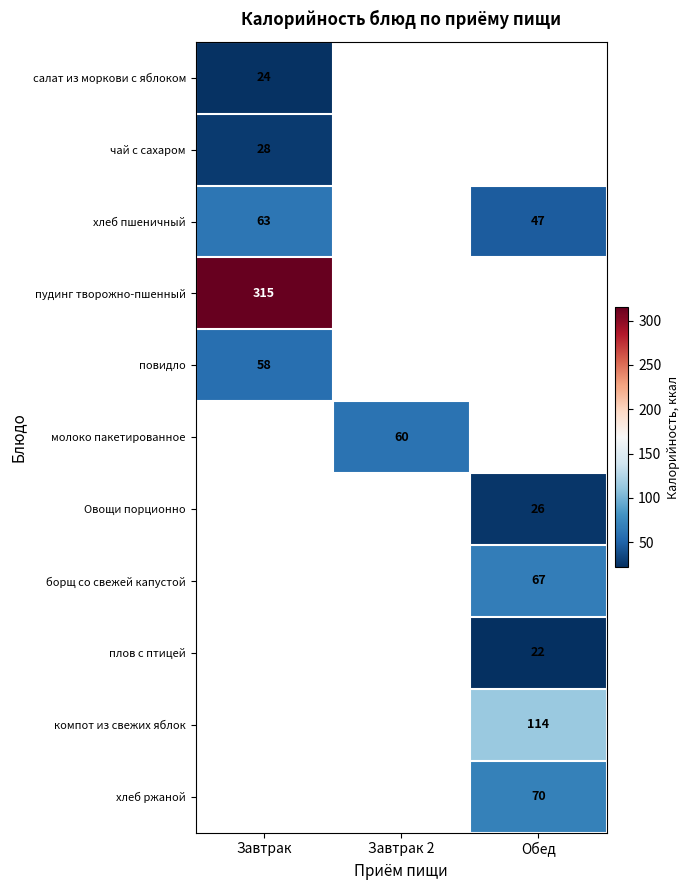

The салат из моркови с яблоком series shows 33 at Завтрак. True or false?

False